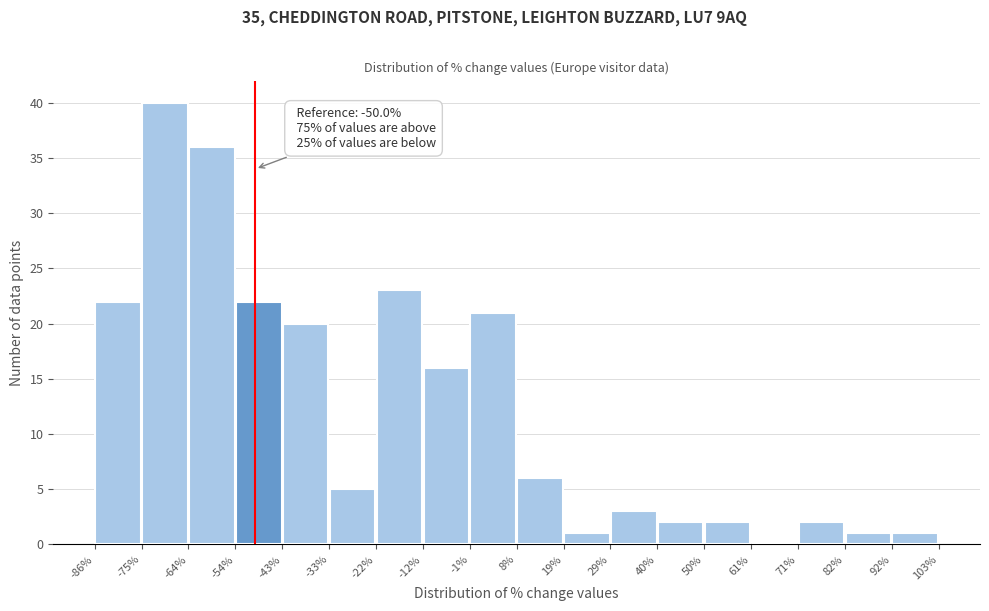

Over which range of the x-axis is the bar tallest?

-75% to -64%